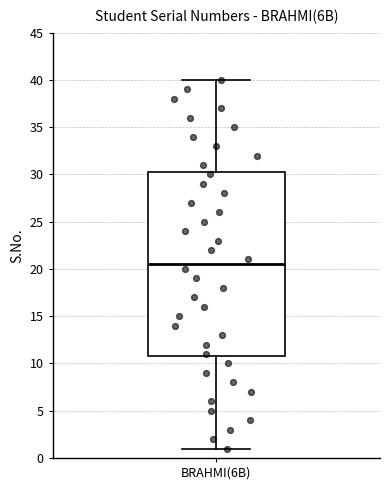

Where does the median line of the box for BRAHMI(6B) sit on the y-axis? The values are not printed on the chart, so give them approximately, as read against the axis.

20.5